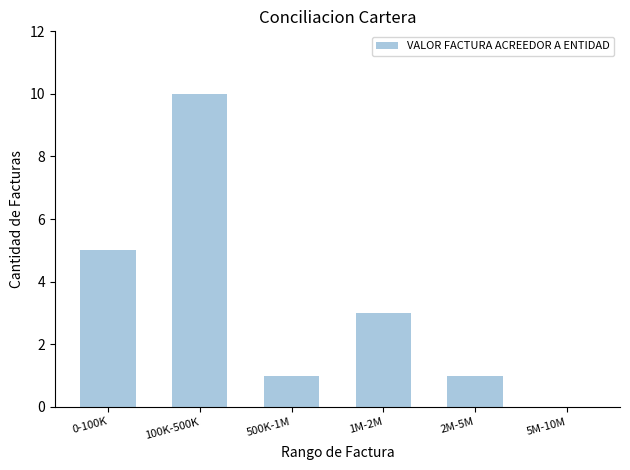

Reading left to right, what are all the values shown in this chart?

0-100K=5	100K-500K=10	500K-1M=1	1M-2M=3	2M-5M=1	5M-10M=0